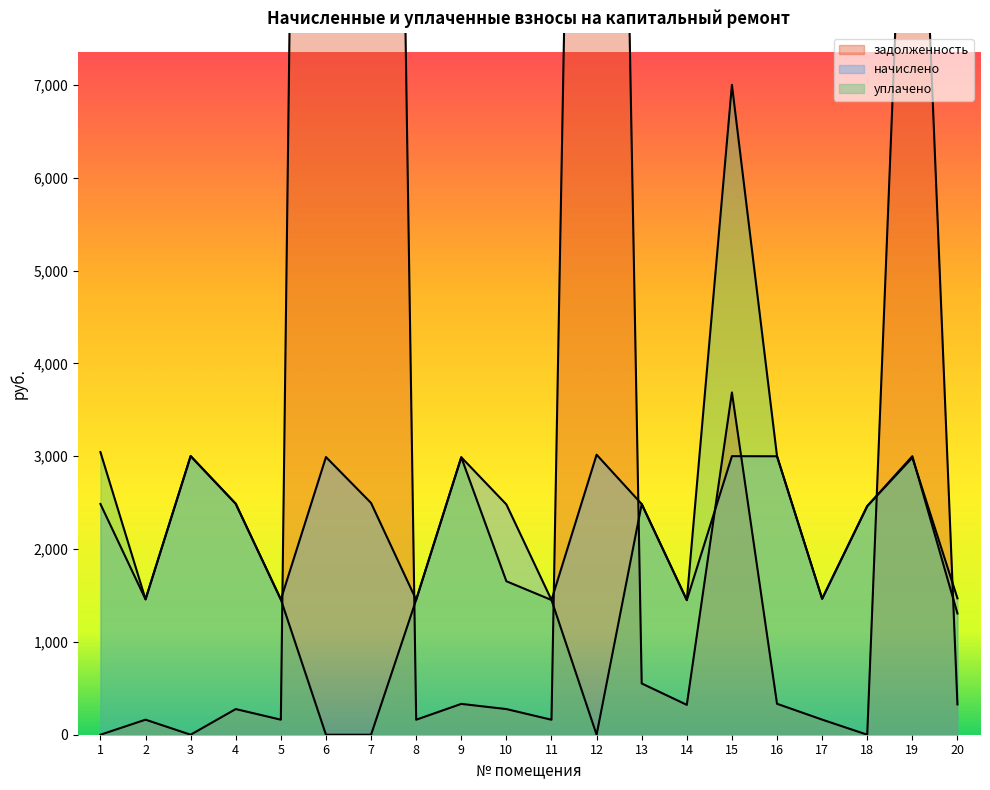

Reading left to right, transcribe all the data shown in this chart.

задолженность: 1=0.0	2=162.0	3=0.0	4=276.4	5=161.8	6=38797.5	7=31528.3	8=161.5	9=332.1	10=276.2	11=161.2	12=26735.6	13=552.2	14=321.6	15=3686.4	16=333.3	17=162.7	18=0.0	19=12195.1	20=326.5
начислено: 1=2485.2	2=1458.2	3=3001.3	4=2487.6	5=1456.3	6=2990.8	7=2496.2	8=1453.9	9=2988.4	10=2480.4	11=1451.1	12=3016.1	13=2484.7	14=1450.1	15=3000.3	16=2999.3	17=1464.4	18=2462.3	19=2984.6	20=1469.2
уплачено: 1=3044.0	2=1458.2	3=3001.3	4=2487.6	5=1456.9	6=0.0	7=0.0	8=1453.9	9=2988.4	10=1653.0	11=1451.1	12=0.0	13=2484.7	14=1450.1	15=7000.0	16=2999.3	17=1464.4	18=2462.3	19=3000.0	20=1305.9